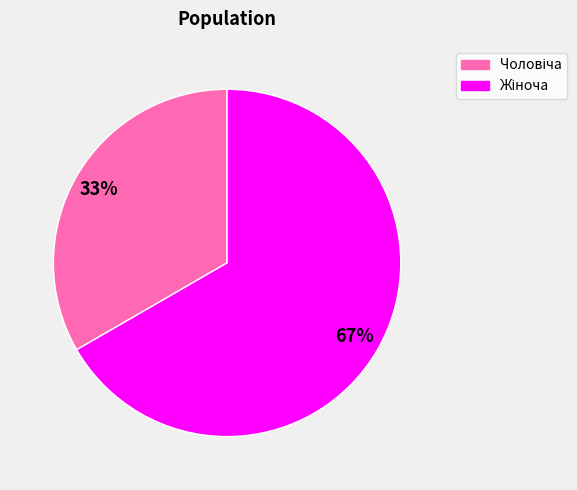

To the nearest percent, what is the average slice percentage?

50%